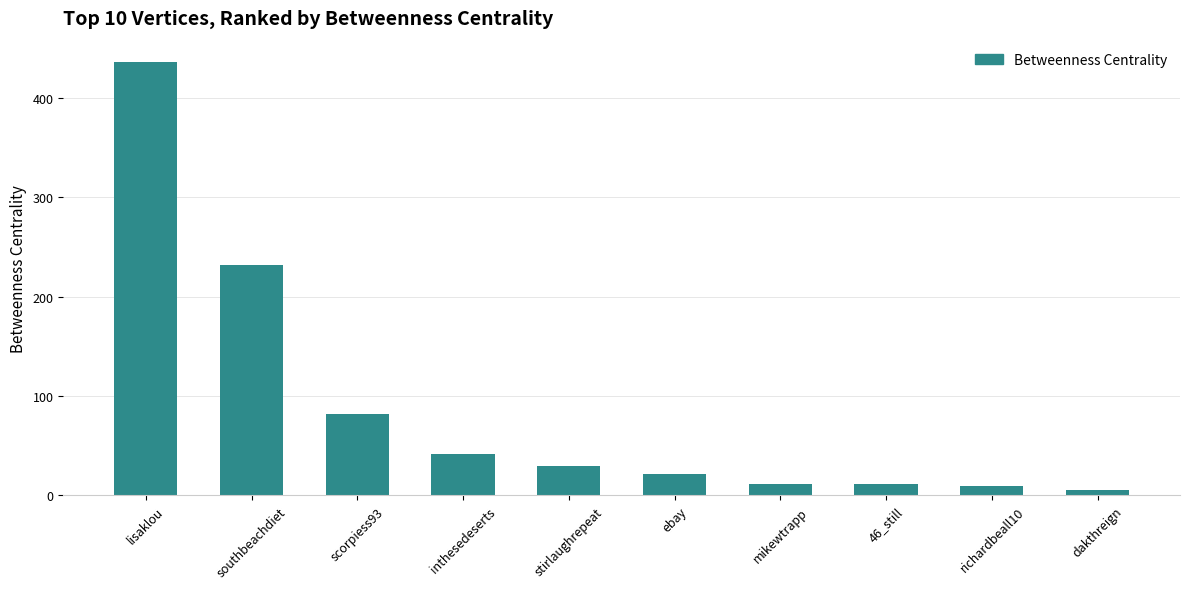

Between stirlaughrepeat and richardbeall10, which is larger?

stirlaughrepeat